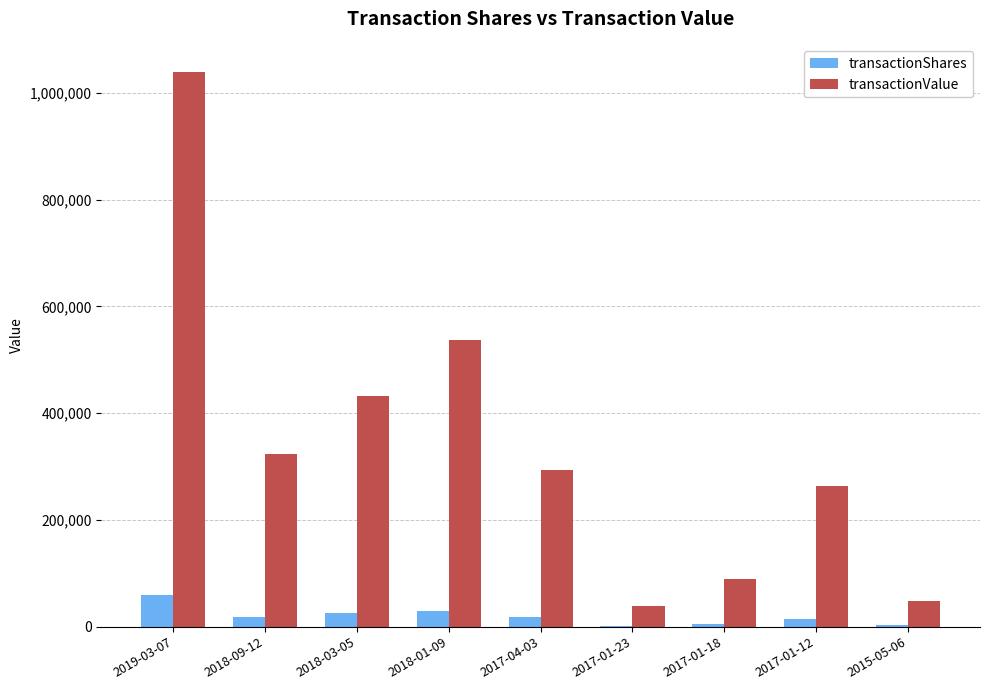

What is the average value of the transactionValue series?

340833